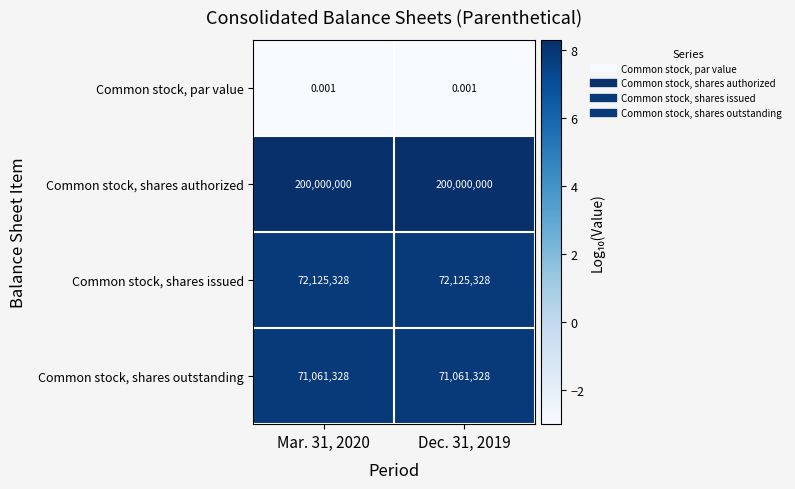

Which series has the largest total across all categories?

Common stock, shares authorized